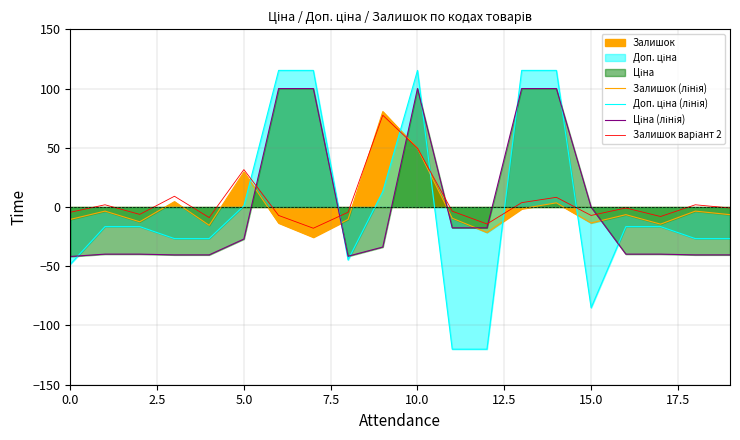

In Ціна (лінія), how many points are lower than both neighbors (excluding endpoints)?

1